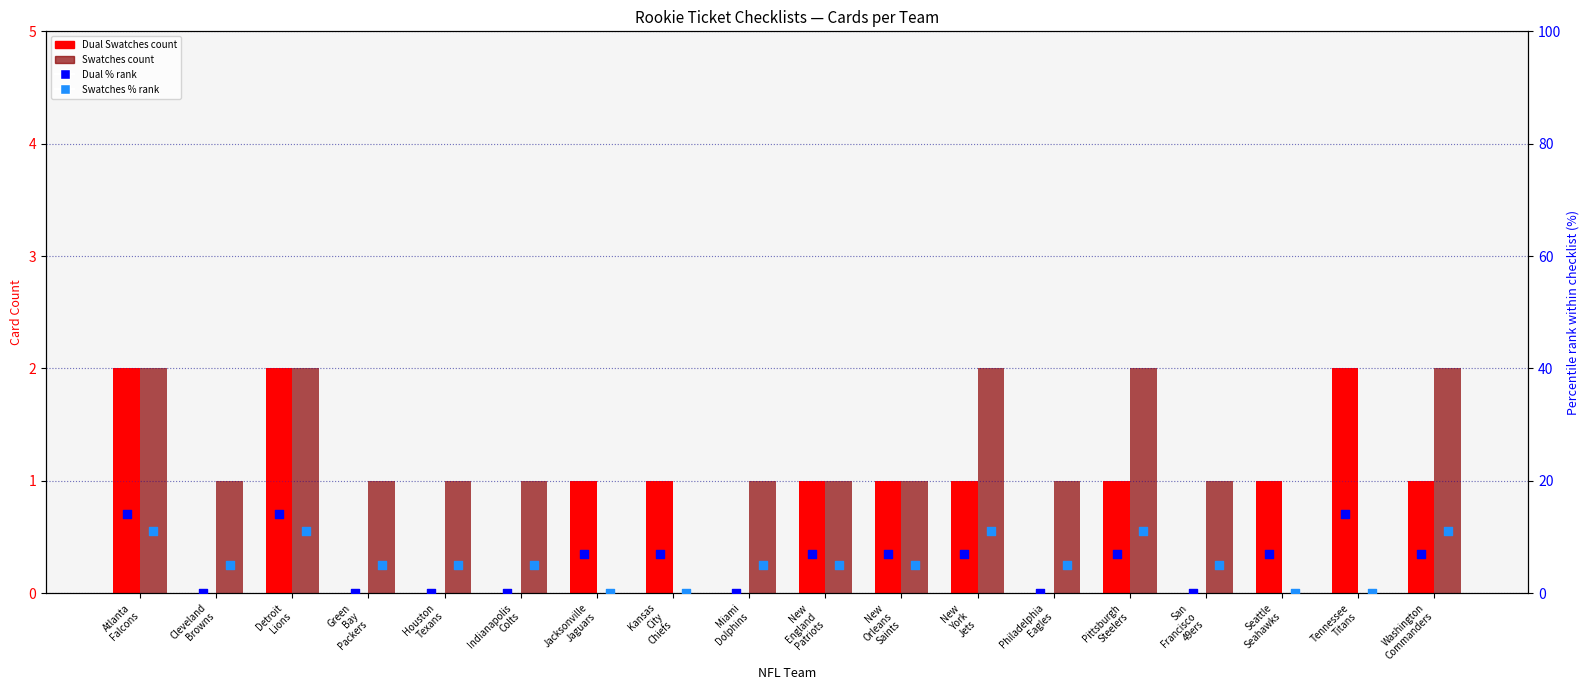

Which series reaches the maximum Y coordinate?

Dual % rank